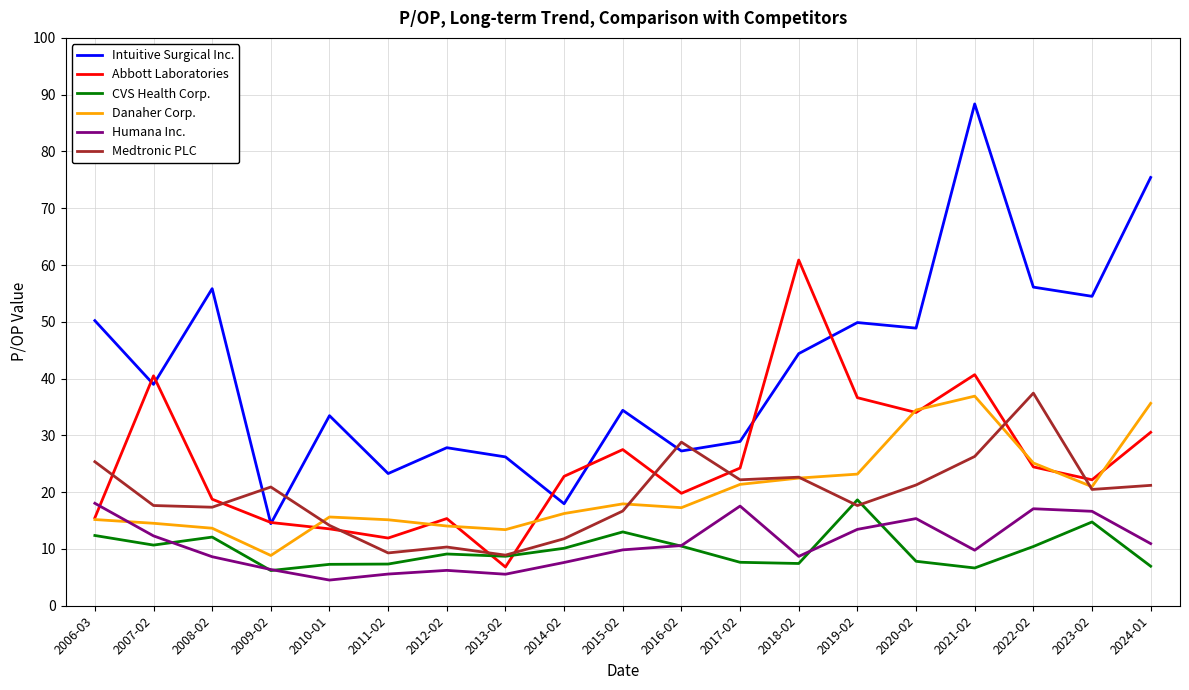

True or false: Humana Inc. has more than 0 points higher than both neighbors.

True